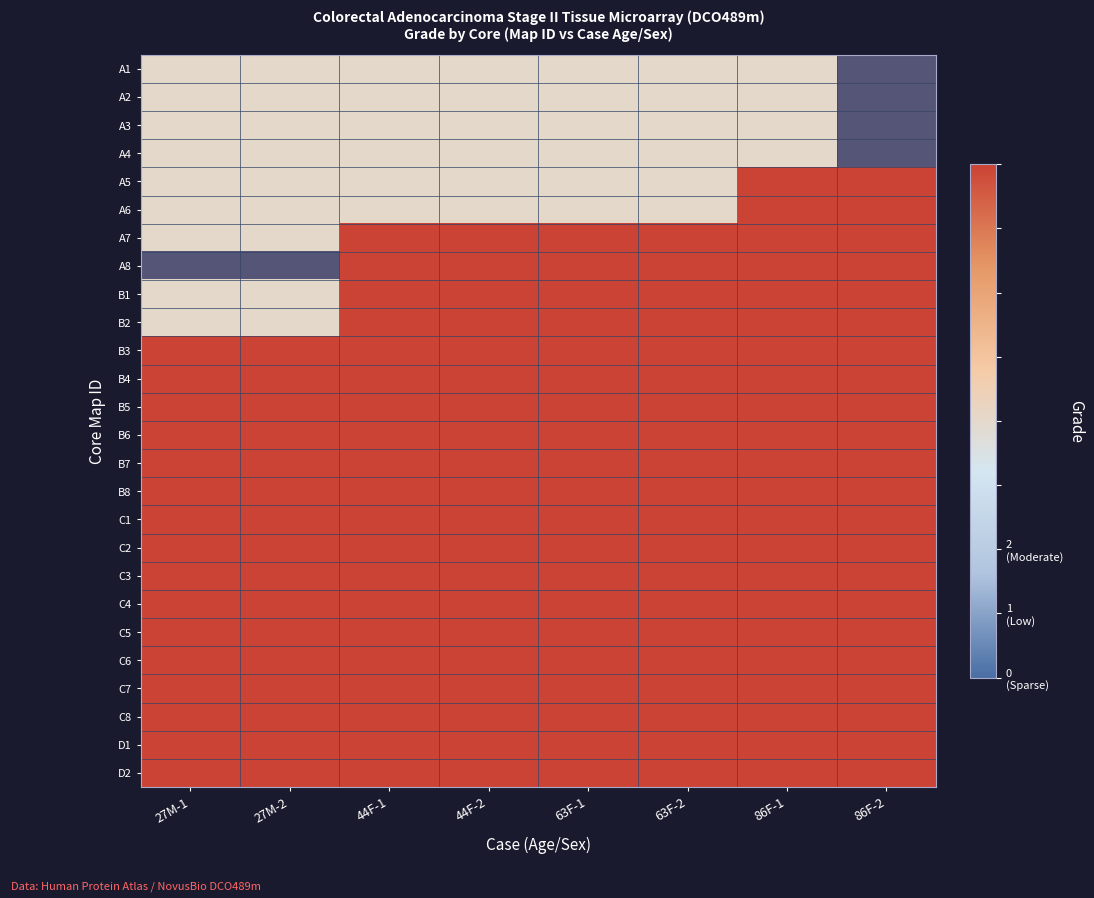

What is the minimum value shown in the chart?

1.0